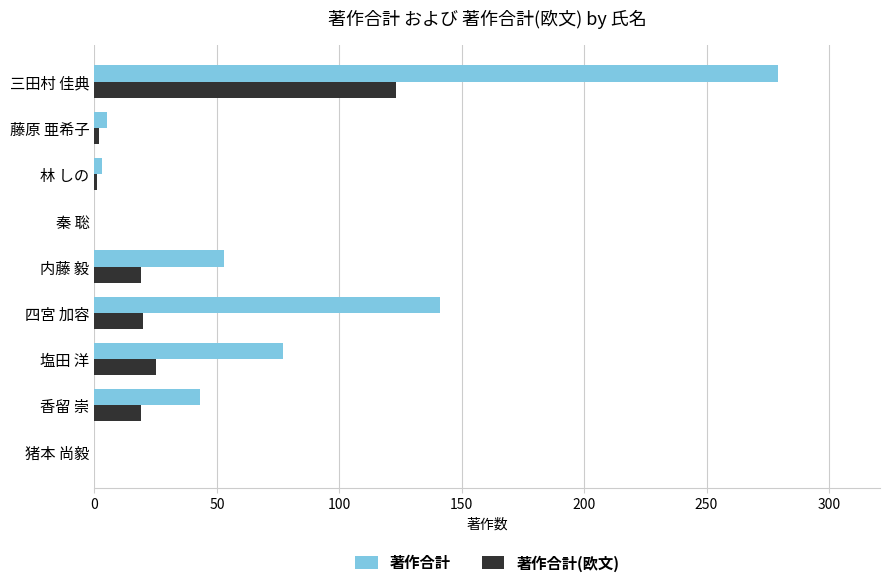

Count the number of data series in this chart.

2